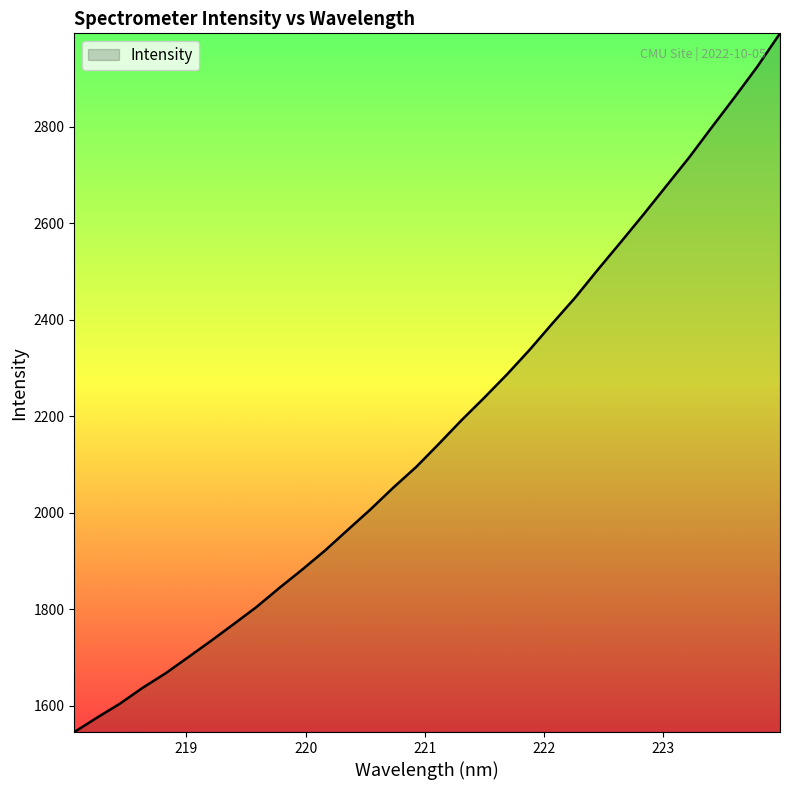

What is the maximum value shown in the chart?

2993.0